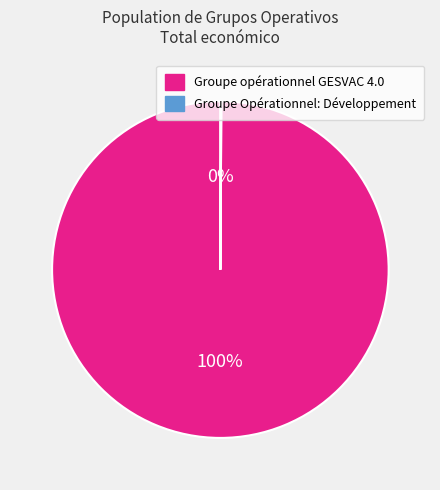

What is the largest slice in the pie chart?

Groupe opérationnel GESVAC 4.0